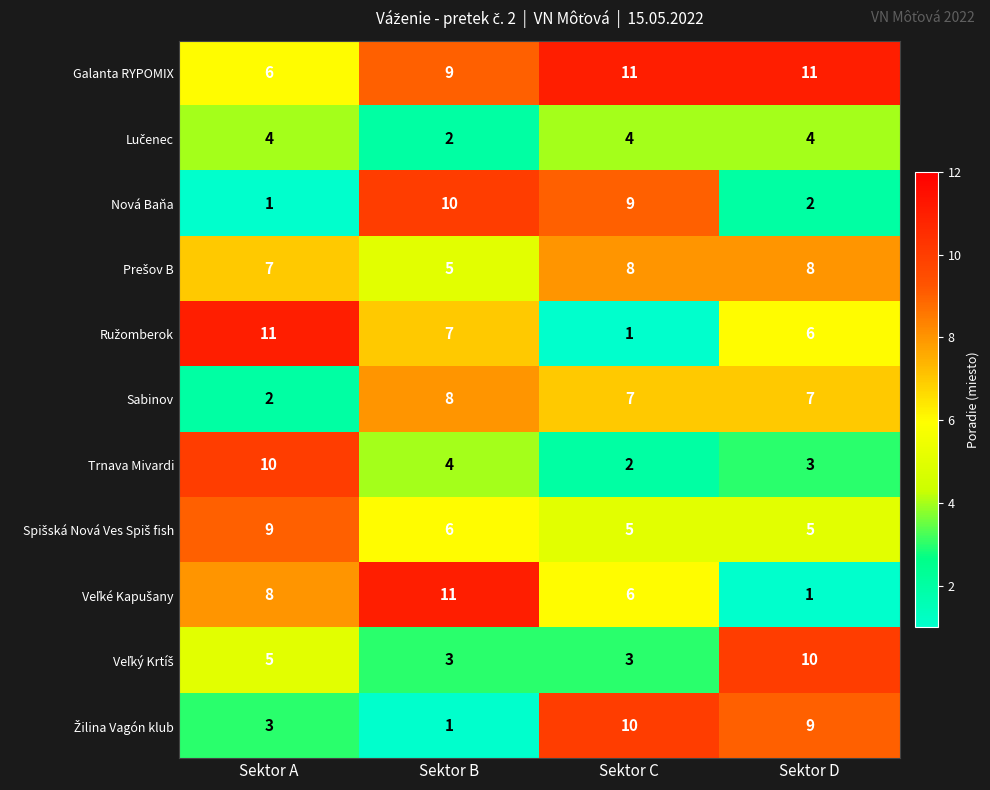

Is it true that Sabinov equals 7 at Sektor D?

True